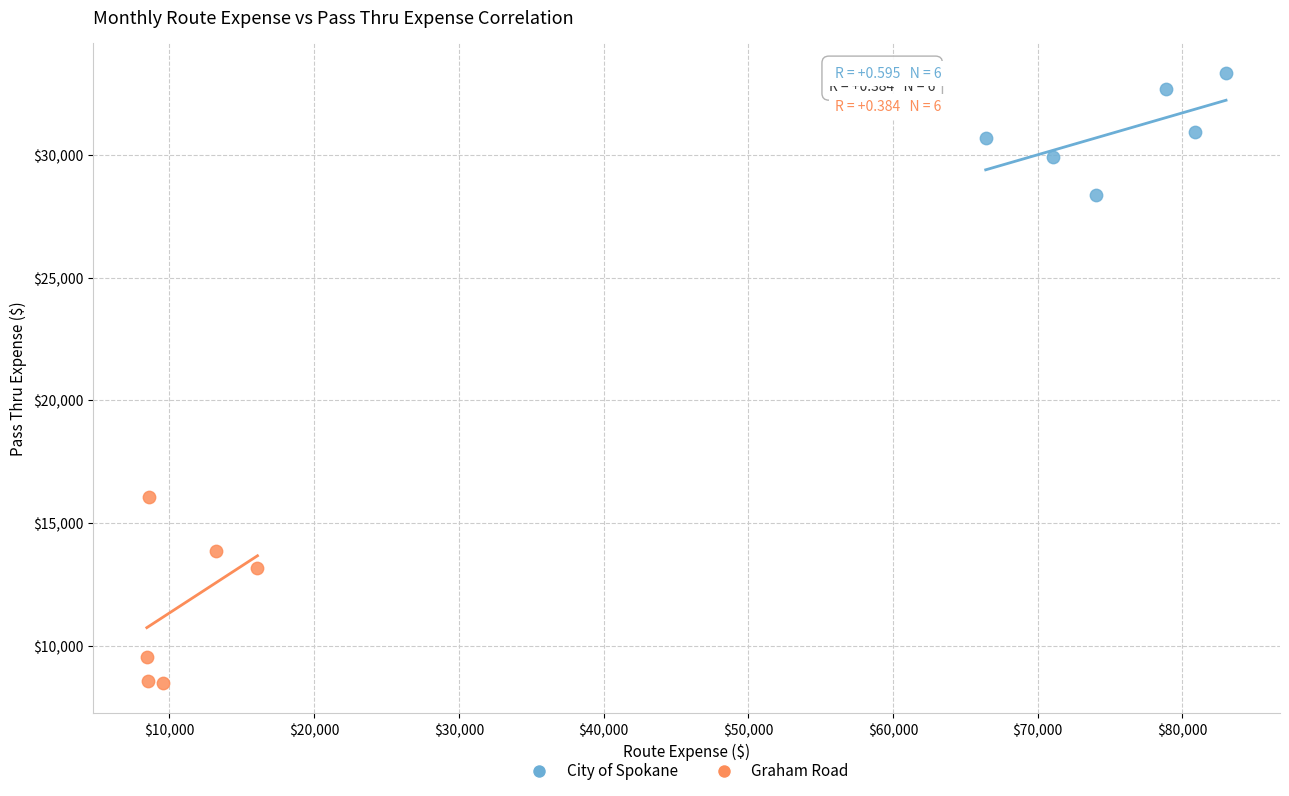

Which series reaches the minimum Y coordinate?

Graham Road